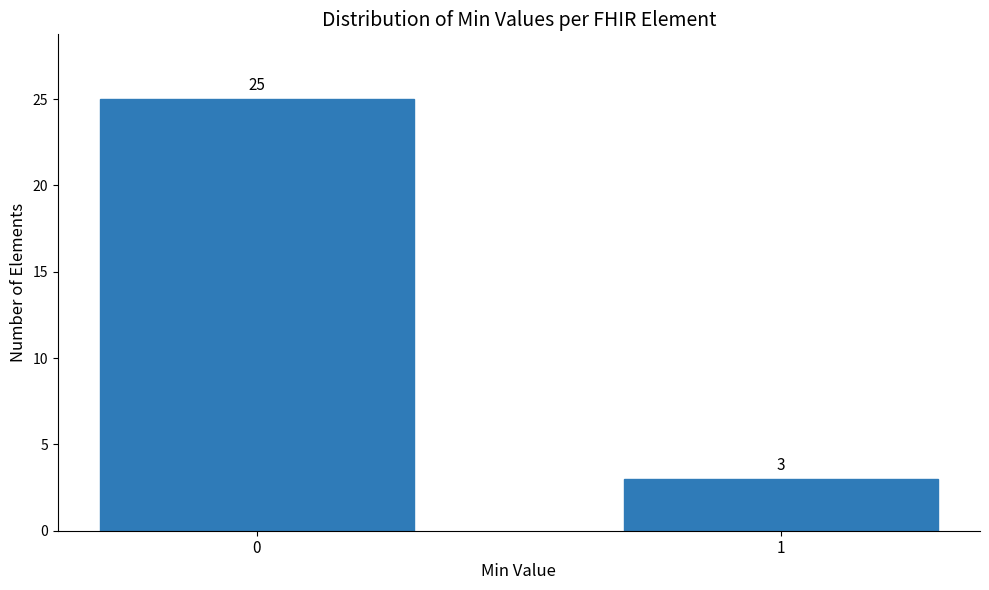

Reading left to right, extract all data points from this chart.

0=25	1=3